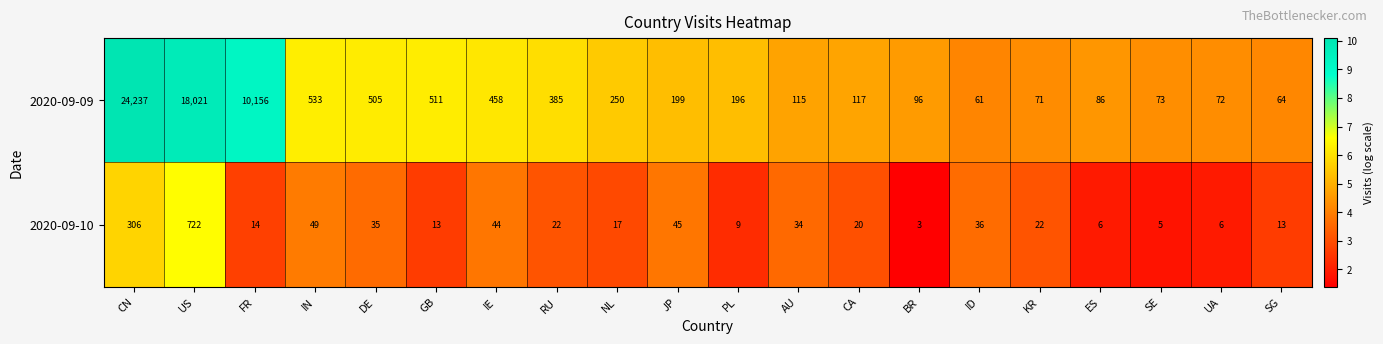

What is the sum of the 2020-09-09 values at FR and US?

28177